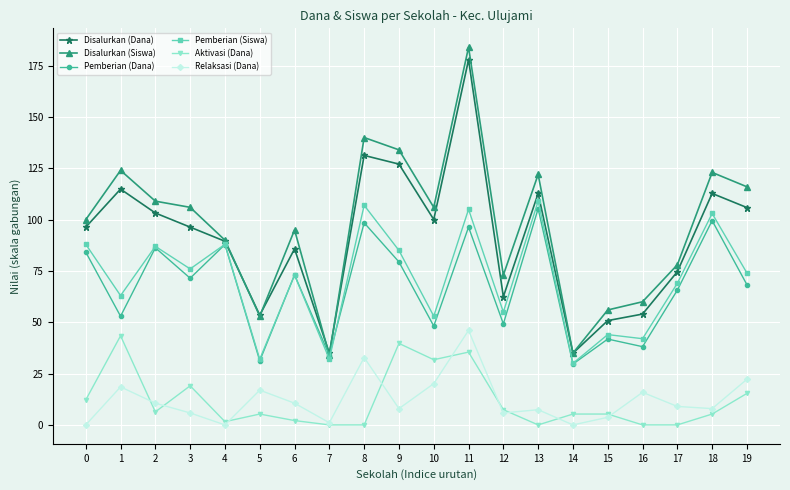

Which series has the widest spread of values?

Disalurkan (Siswa)